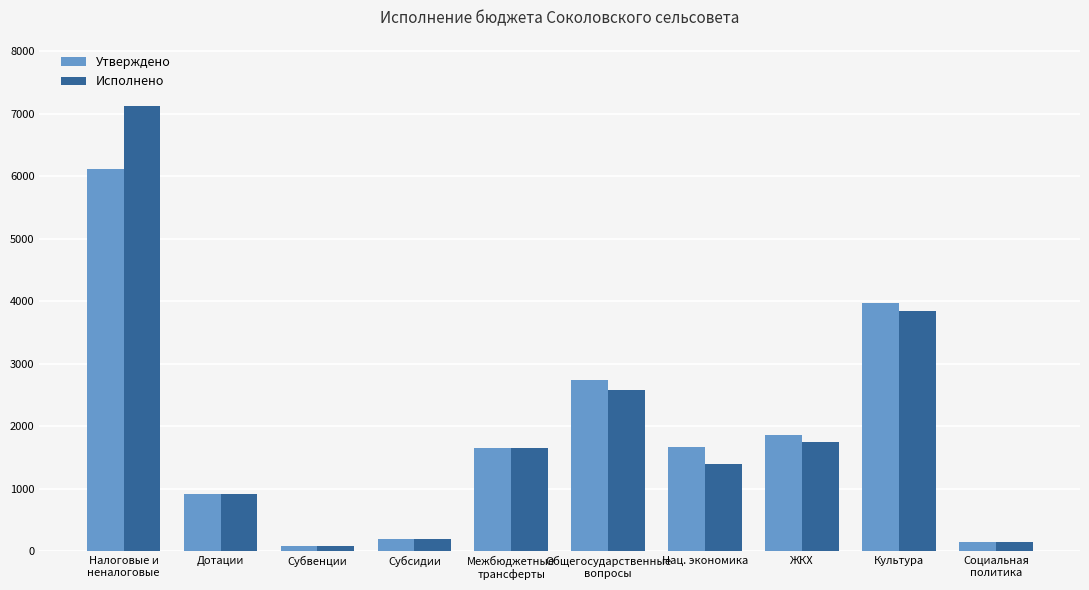

How many series are shown in this chart?

2